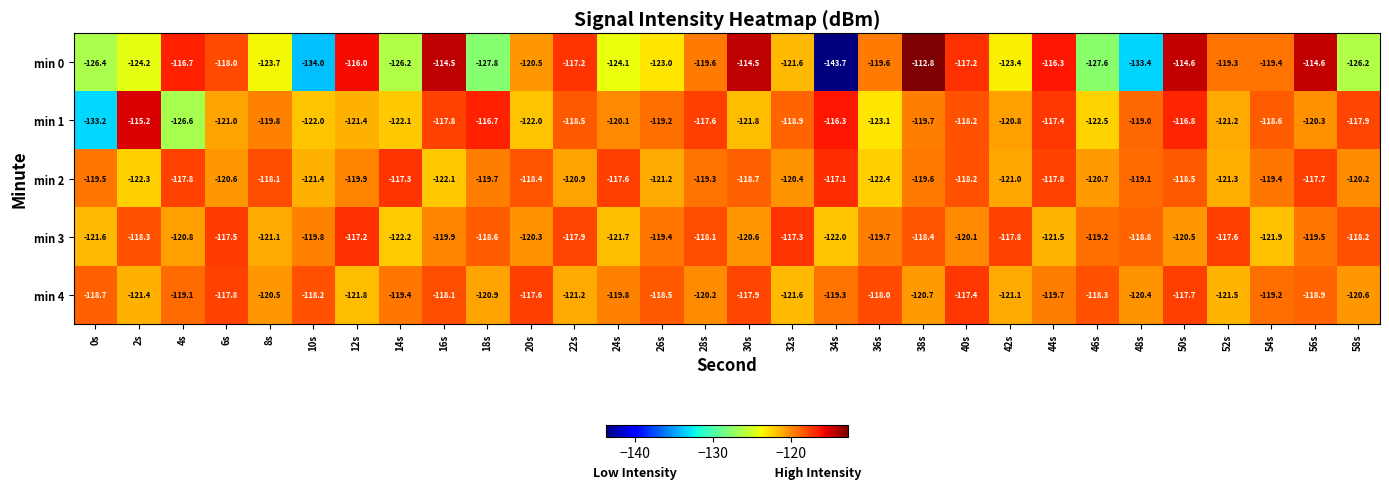

What is the average value of the min 1 series?

-120.2